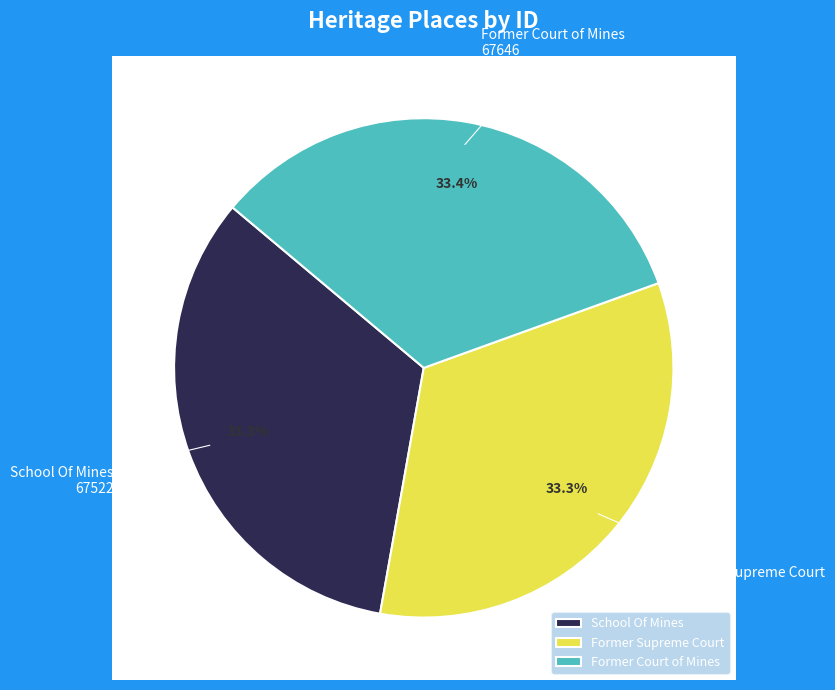

What is the total percentage of School Of Mines and Former Supreme Court?

66.6%